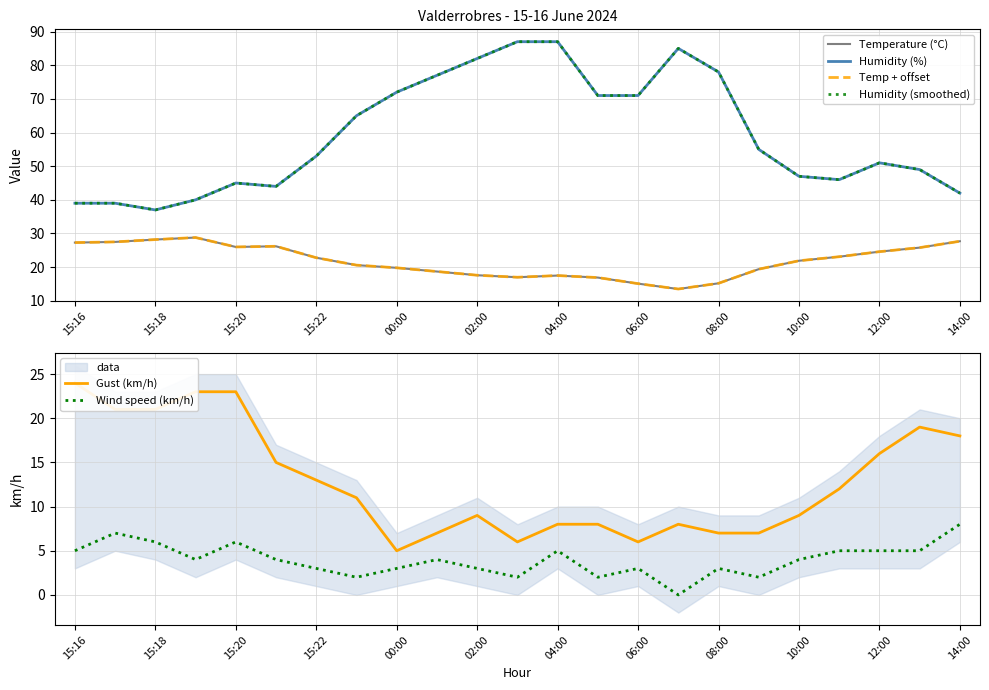

What is the approximate value of Gust (km/h) at 19?

12.0